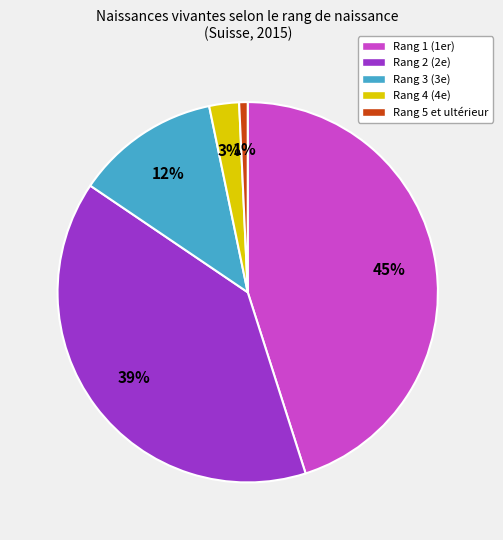

To the nearest percent, what is the difference between the largest and smallest slice percentages?

44%